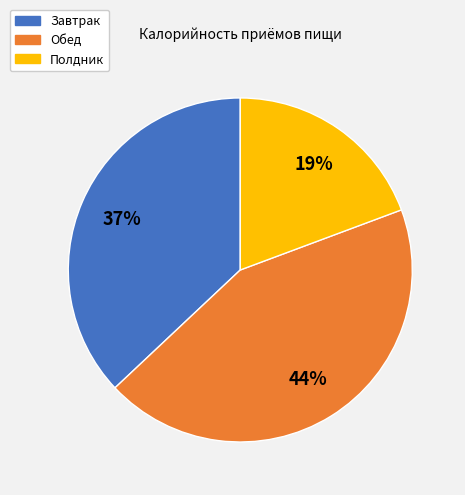

What percentage is the Полдник slice, to the nearest percent?

19%